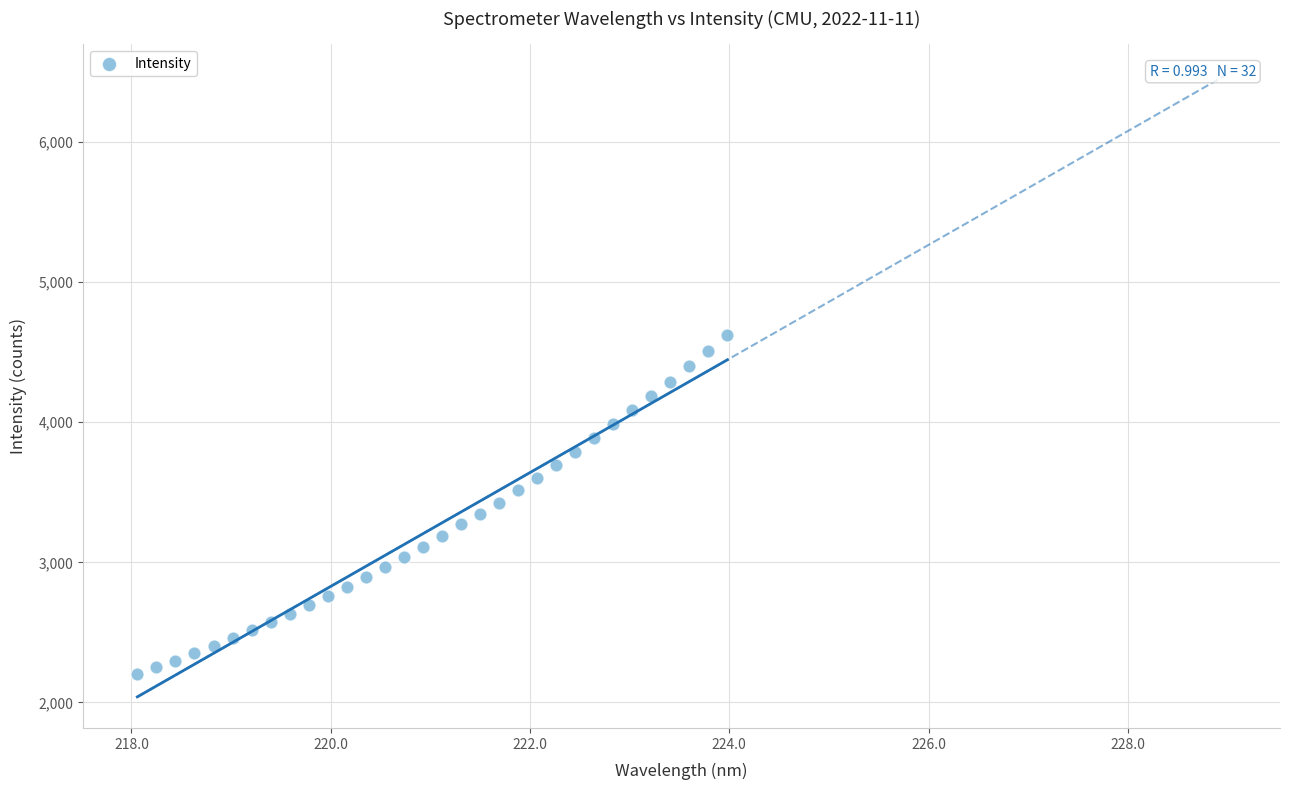

What is the range of X values (max minus min)?

5.9